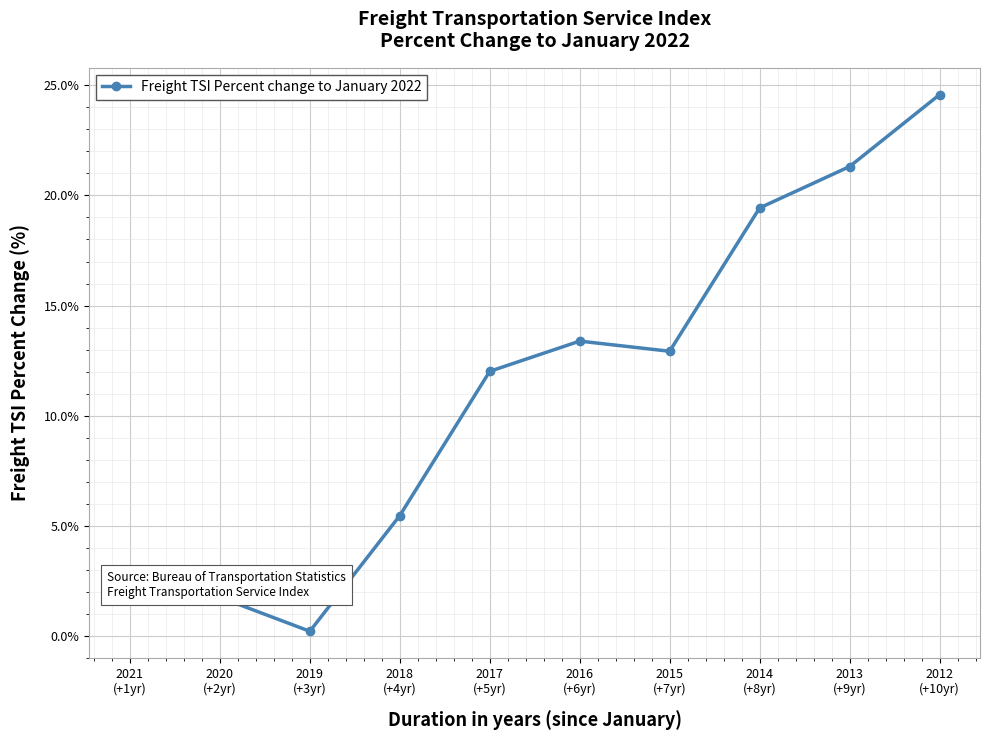

Between 2018
(+4yr) and 2012
(+10yr), which is larger?

2012
(+10yr)